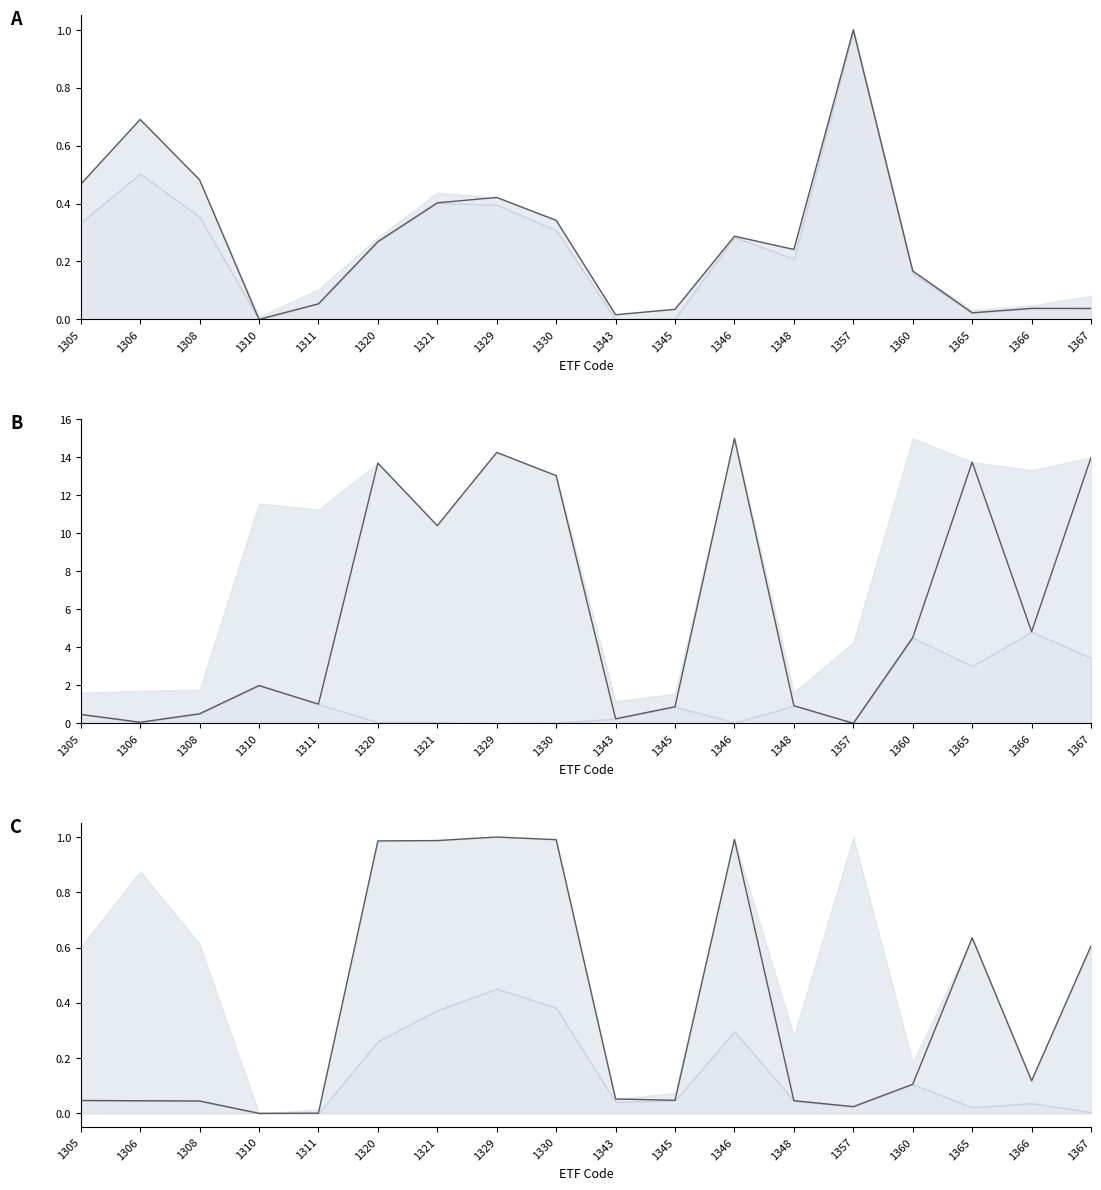

How many data points in Avg Spread JPY (scaled) are less than 4?

9